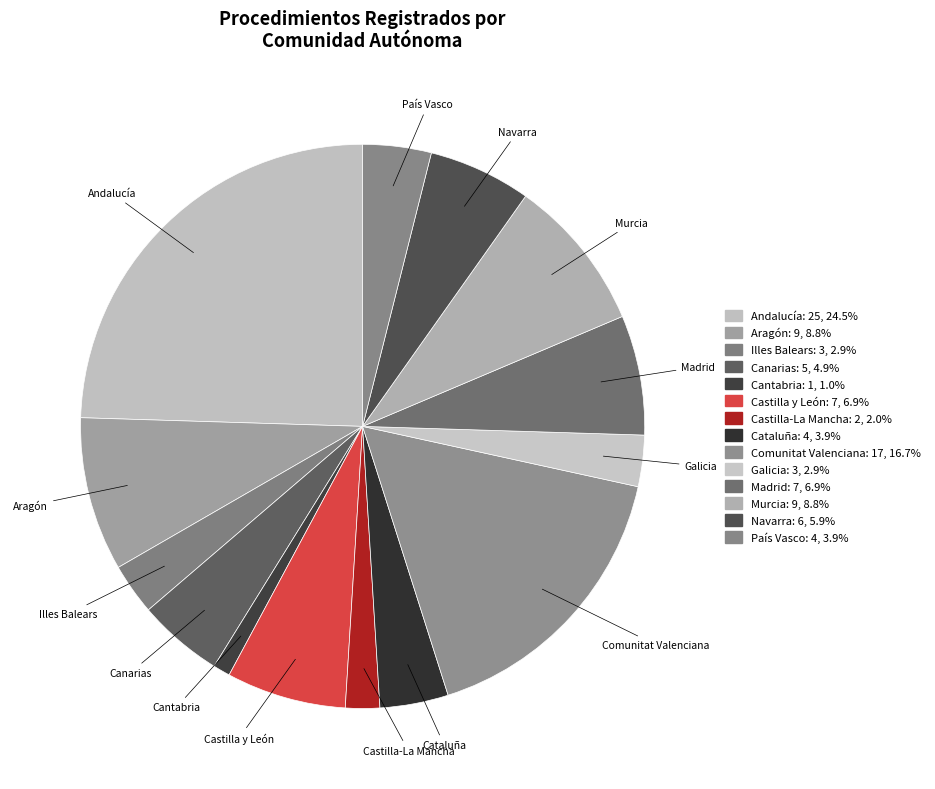

Is there any slice that represents more than half of the pie?

No